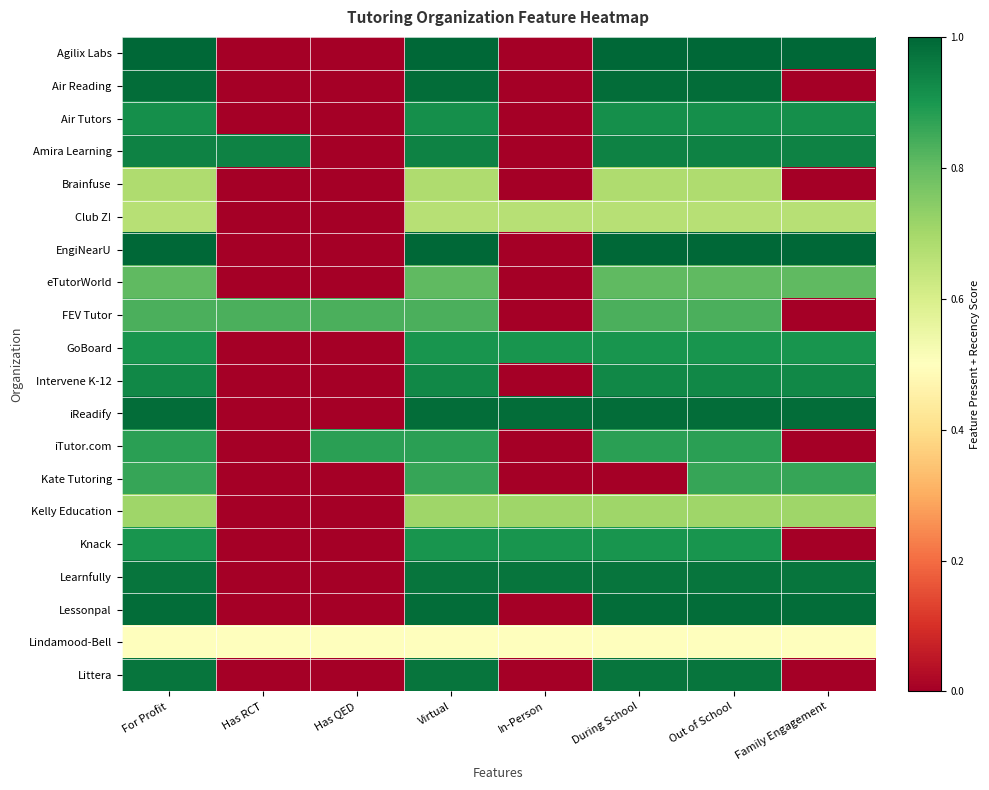

At how many categories does at least one series exceed 0?

8